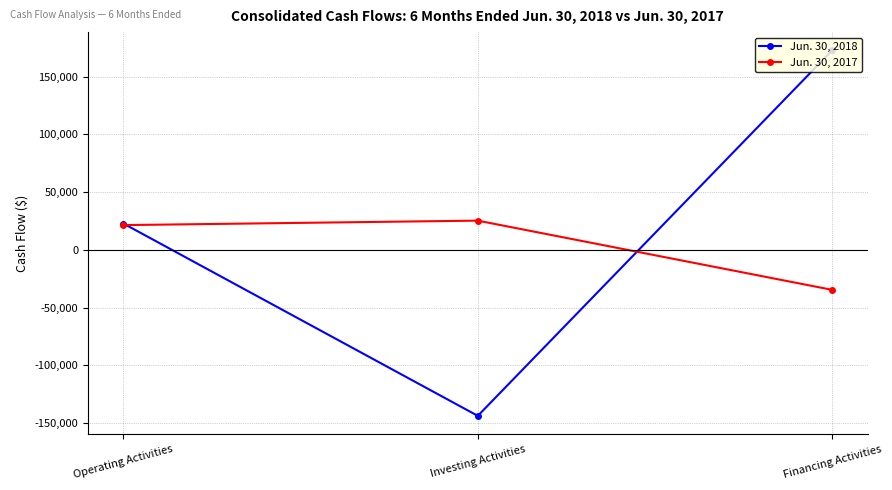

The value of Jun. 30, 2018 at Financing Activities is 172644. True or false?

True